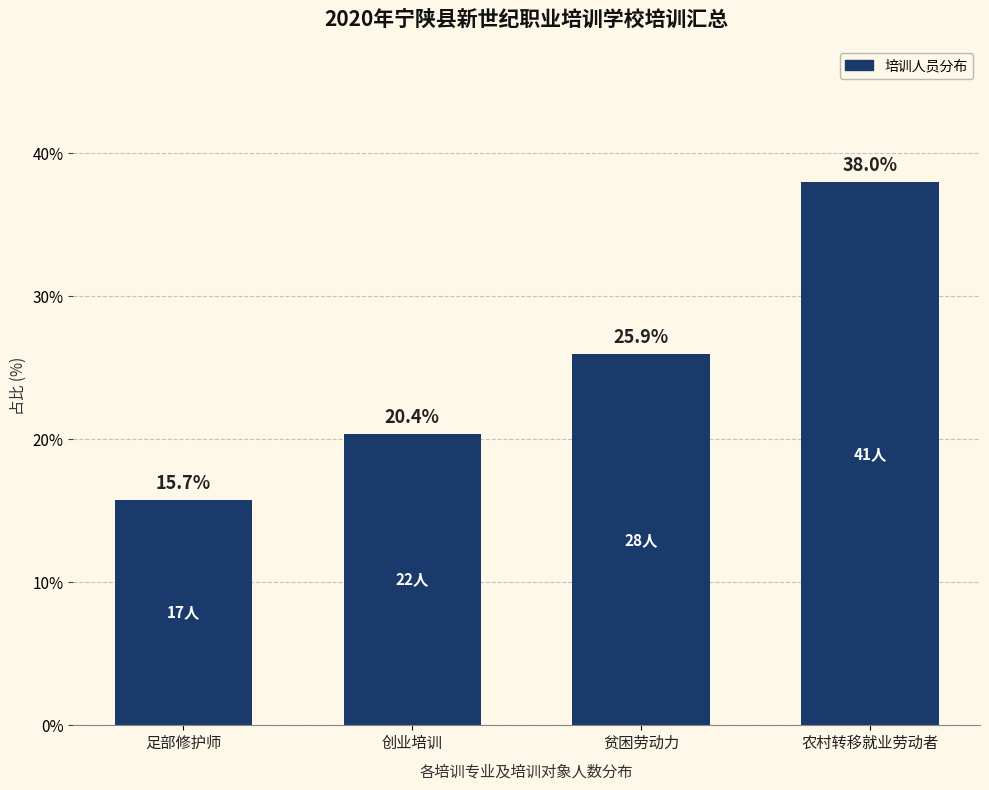

The value at 贫困劳动力 is 25.9. True or false?

True